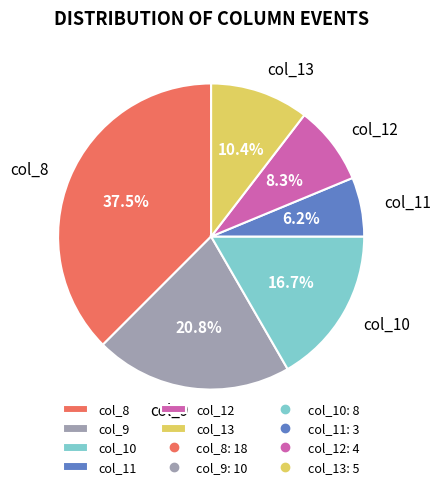

Which has a higher value, col_11 or col_9?

col_9